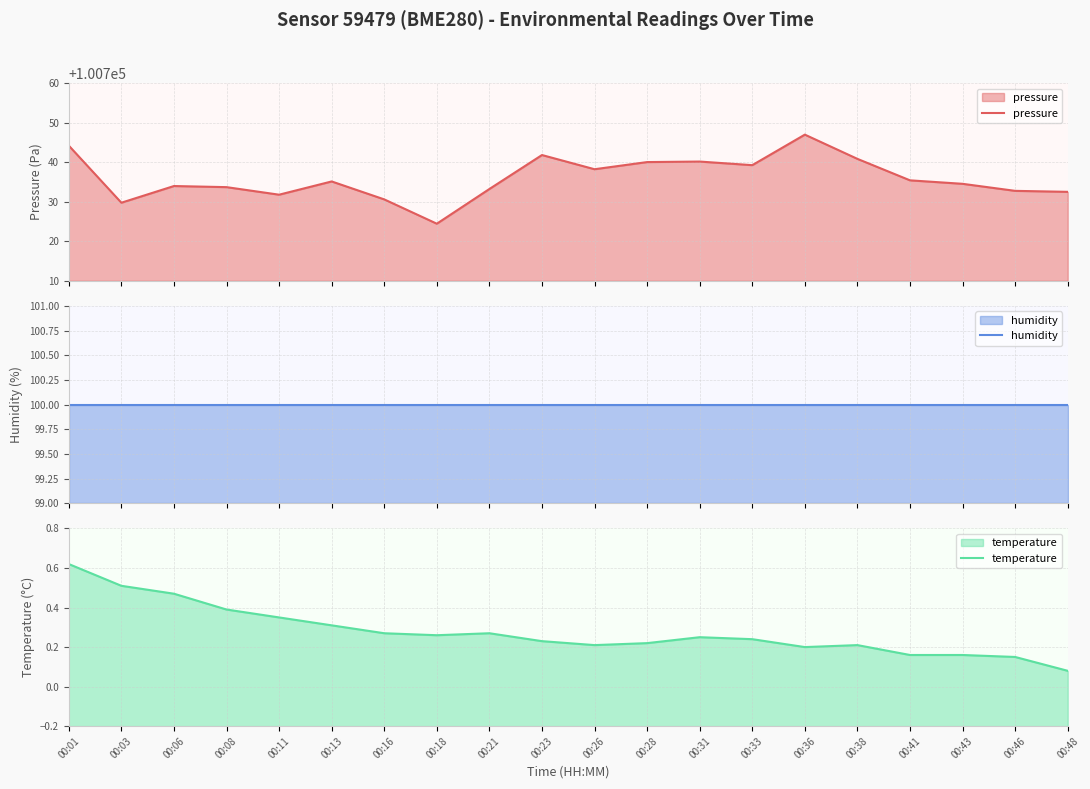

How many categories are shown in the chart?

20